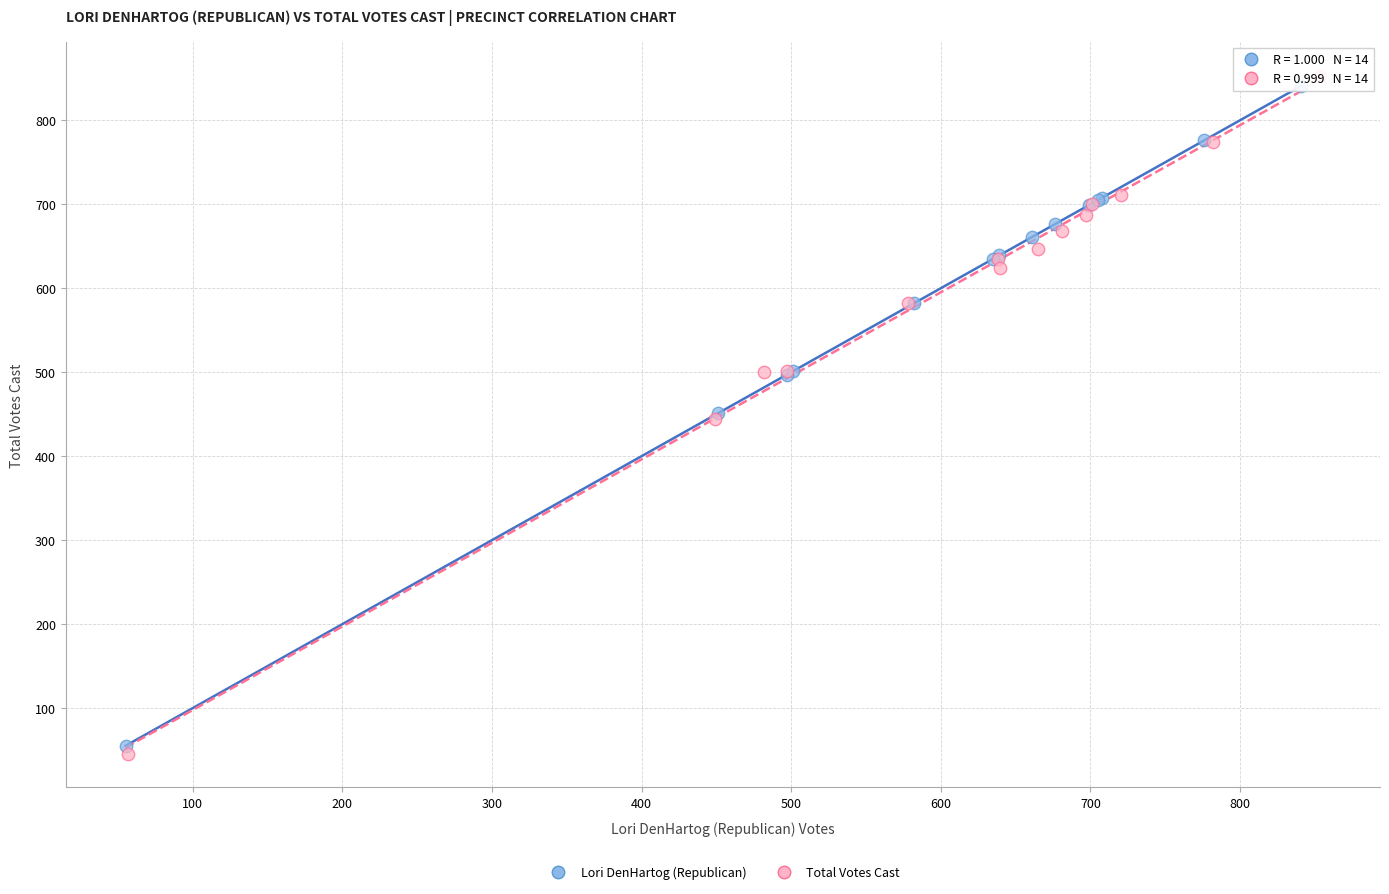

Which series has the widest spread of Y values?

Total Votes Cast